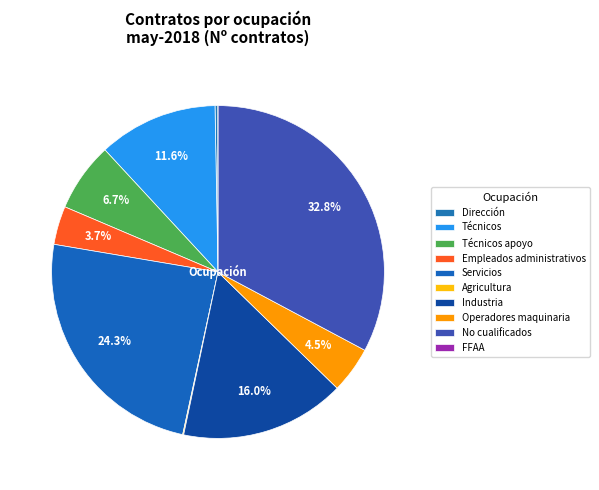

Which category has the smallest portion of the pie?

FFAA